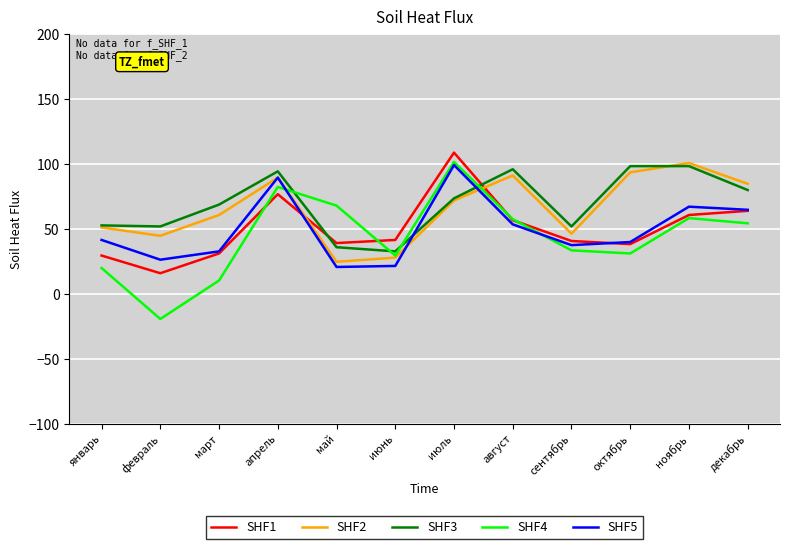

What is the difference between the second highest and second lowest values in the SHF4 series?

72.0